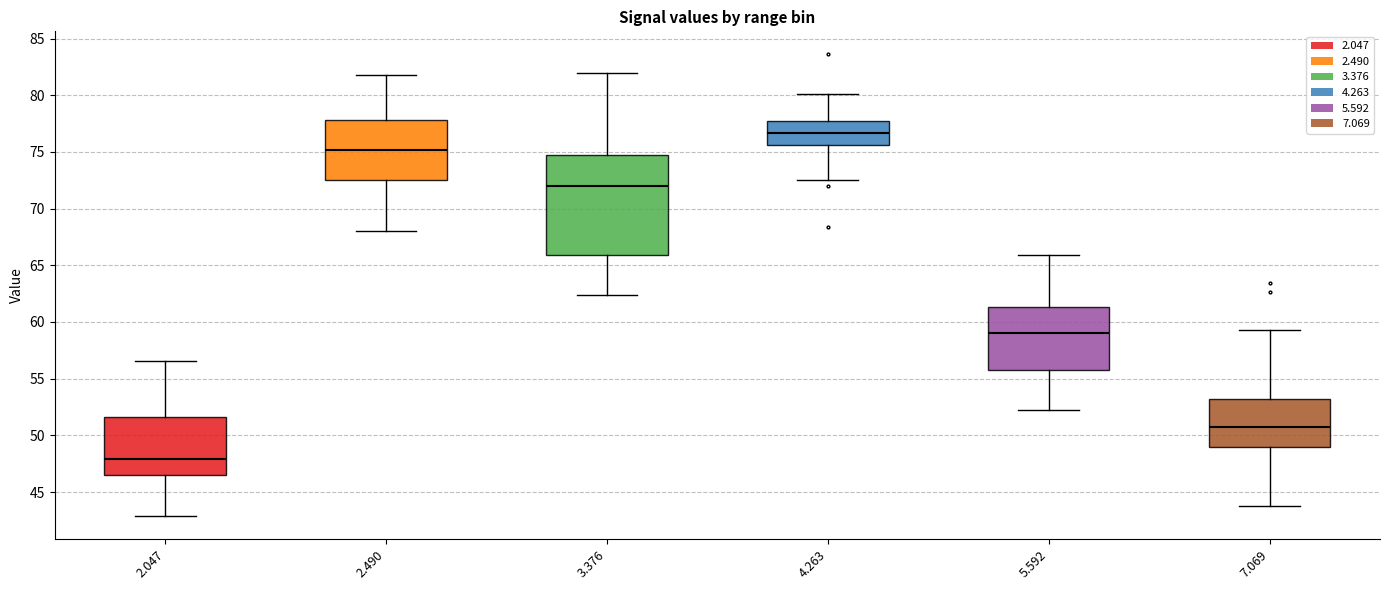

Which box is the tallest, from its lower edge to its upper edge?

3.376